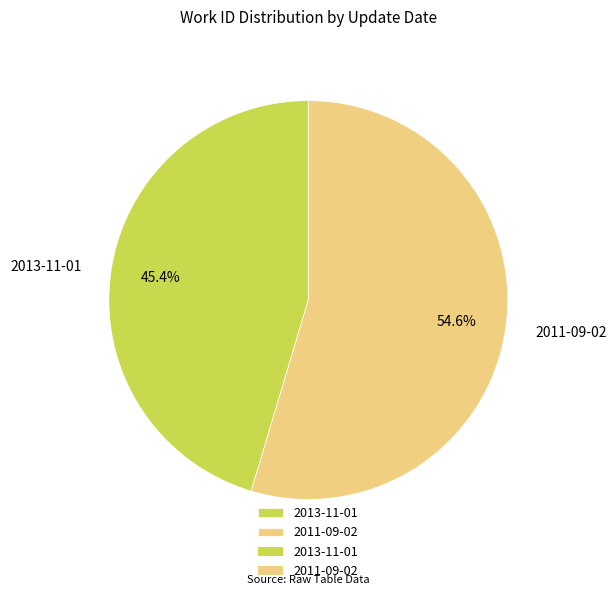

Count the number of slices in the pie.

2